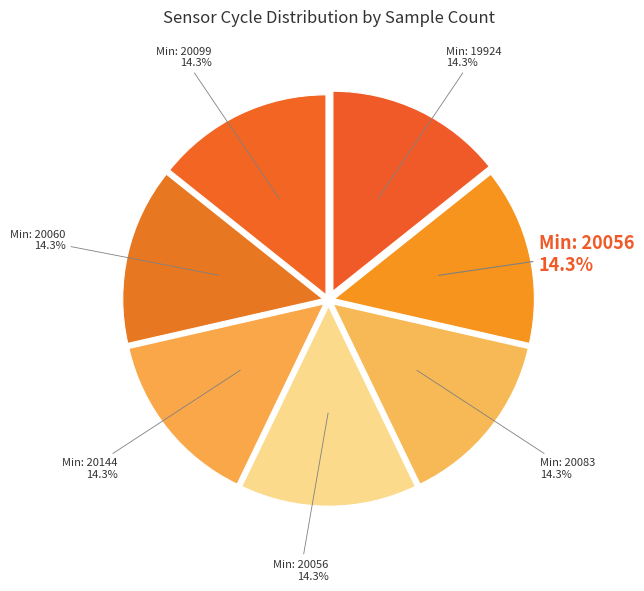

How many slices are in this pie chart?

7